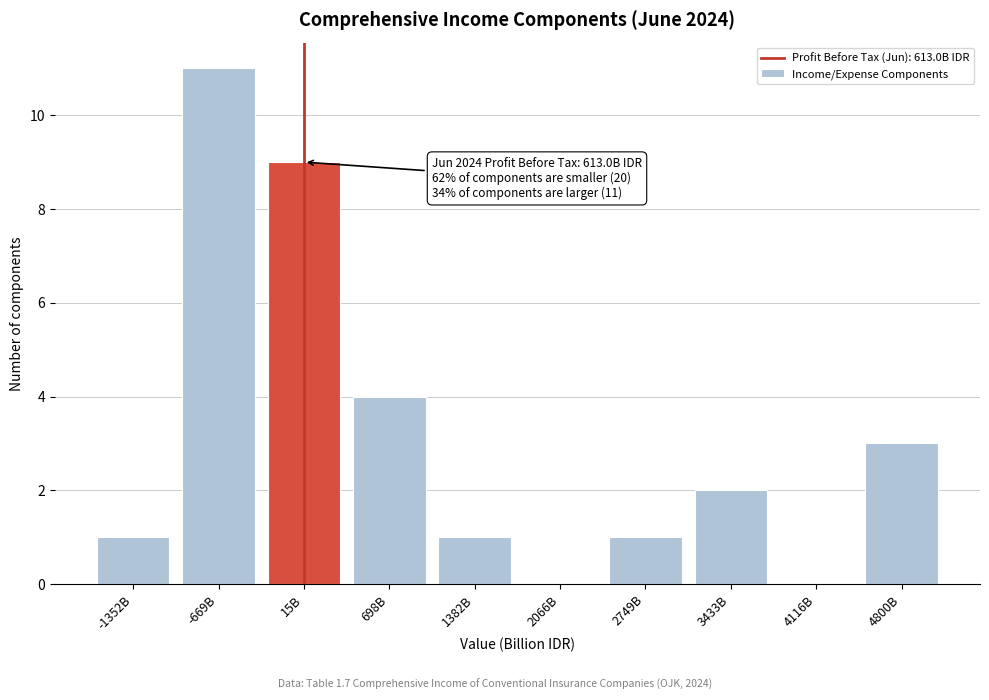

Reading left to right, extract all data points from this chart.

-1352B=1	-669B=11	15B=9	698B=4	1382B=1	2066B=0	2749B=1	3433B=2	4116B=0	4800B=3